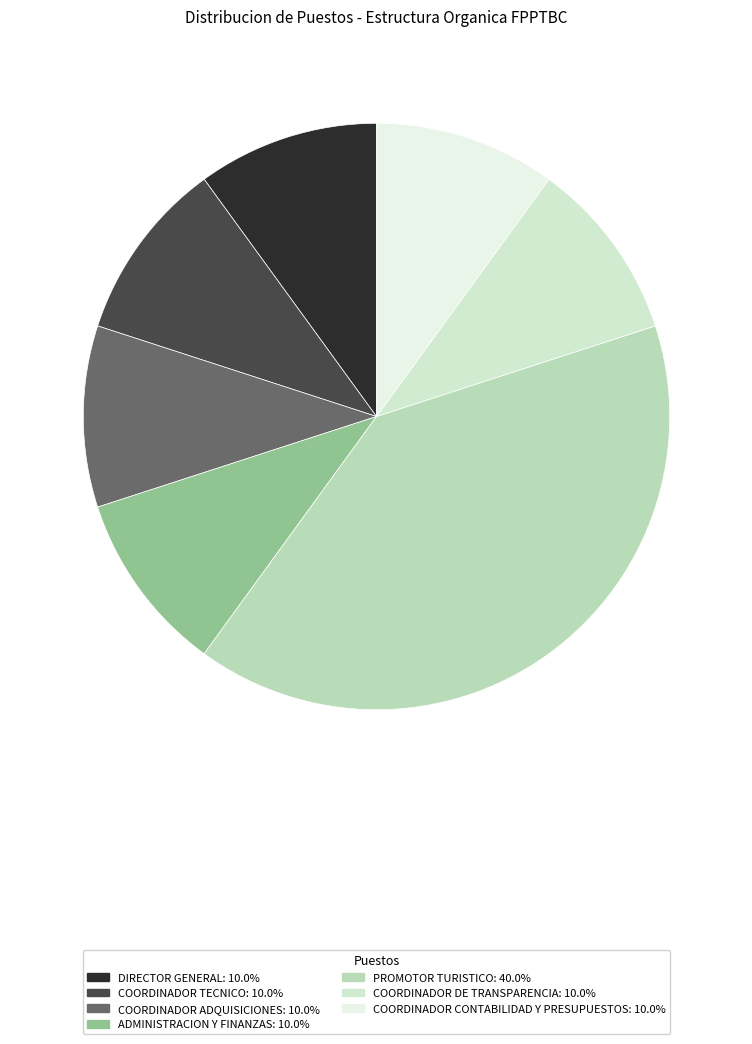

How much of the chart is everything except ADMINISTRACION Y FINANZAS?

90.0%